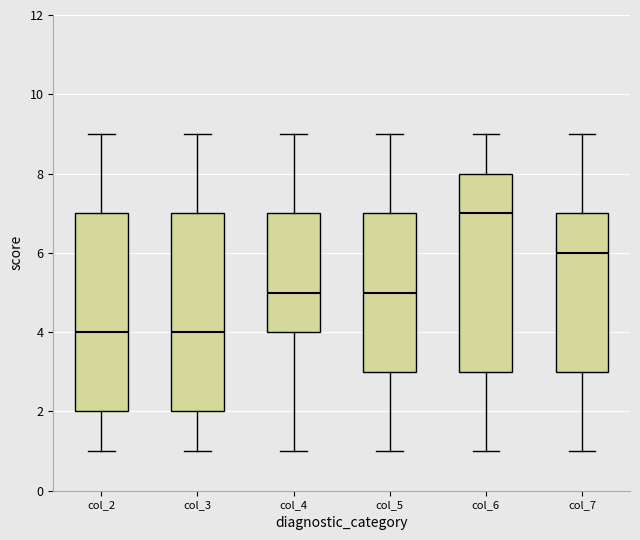

Reading left to right, read every box against the y-axis: the position of its median line, the range the box covers, and the ends of its whiskers. The values are not printed on the chart, so give them approximately, as read against the axis.

col_2: median 4, box 2 to 7, whiskers 1 to 9
col_3: median 4, box 2 to 7, whiskers 1 to 9
col_4: median 5, box 4 to 7, whiskers 1 to 9
col_5: median 5, box 3 to 7, whiskers 1 to 9
col_6: median 7, box 3 to 8, whiskers 1 to 9
col_7: median 6, box 3 to 7, whiskers 1 to 9